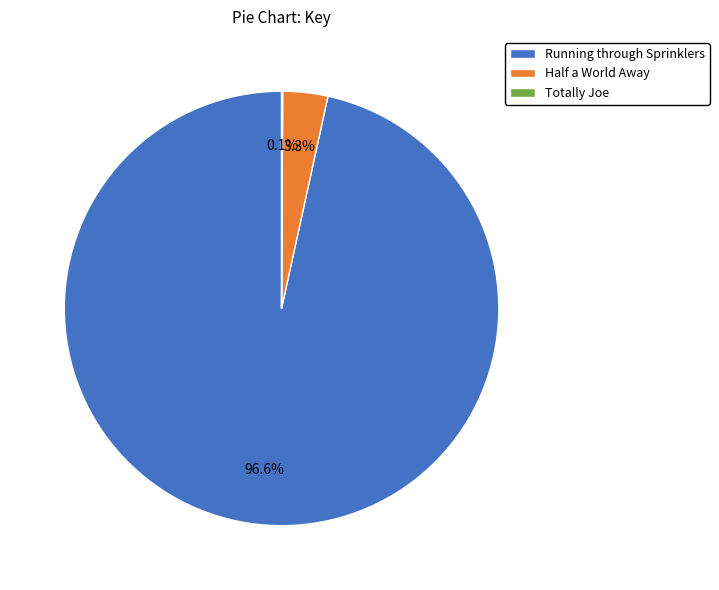

To the nearest percent, what percentage of the pie is Half a World Away?

3%